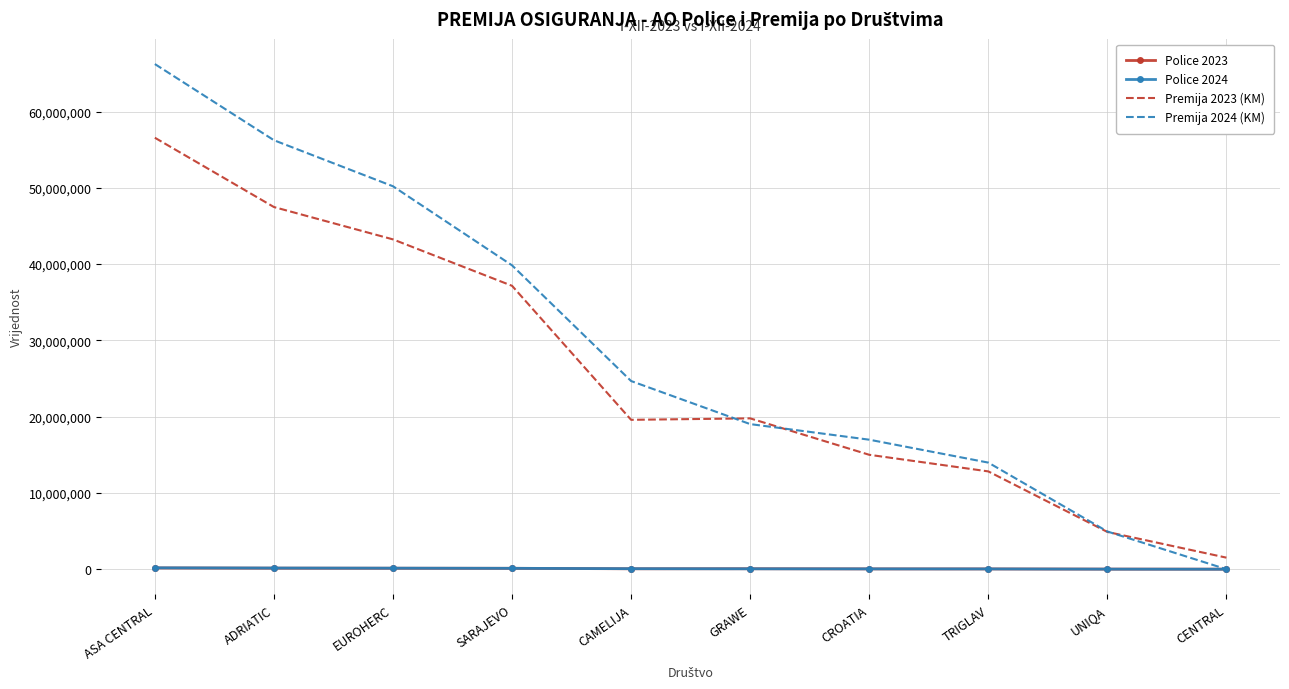

Is it true that Police 2023 equals 62116 at GRAWE?

True